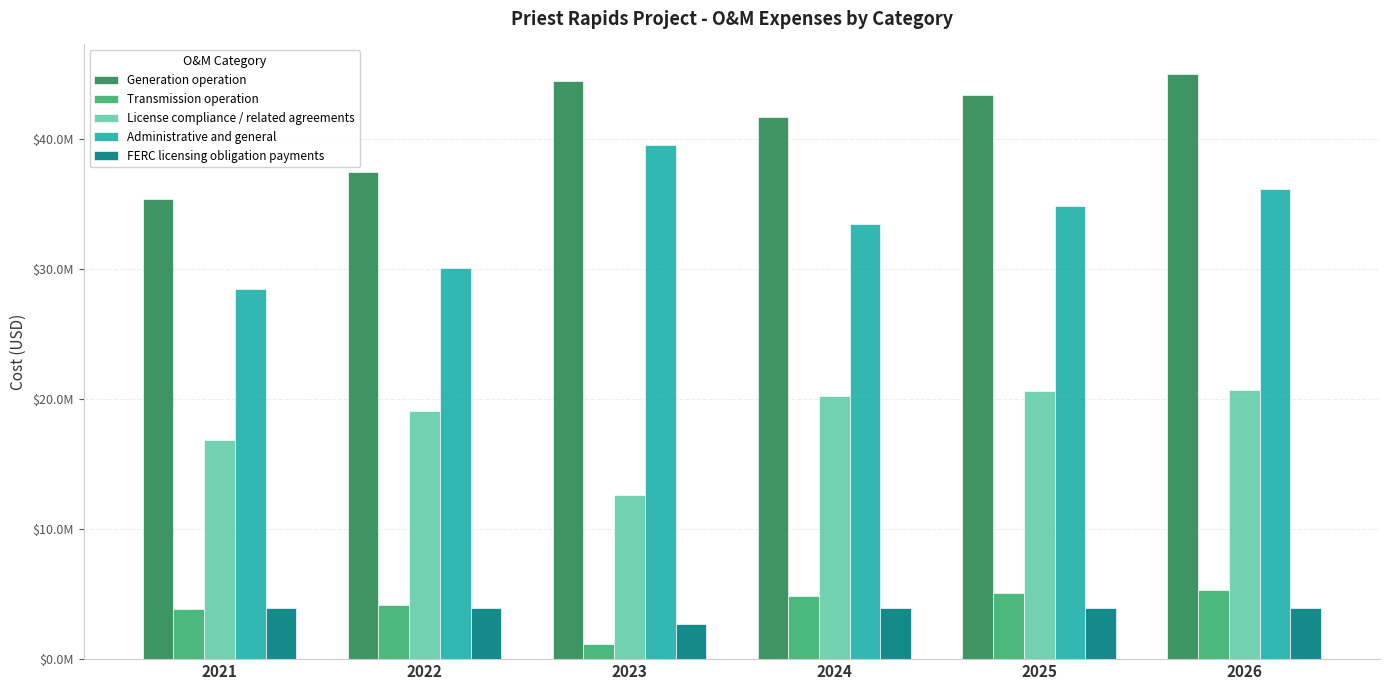

What is the sum of the Generation operation values at 2023 and 2022?

81941867